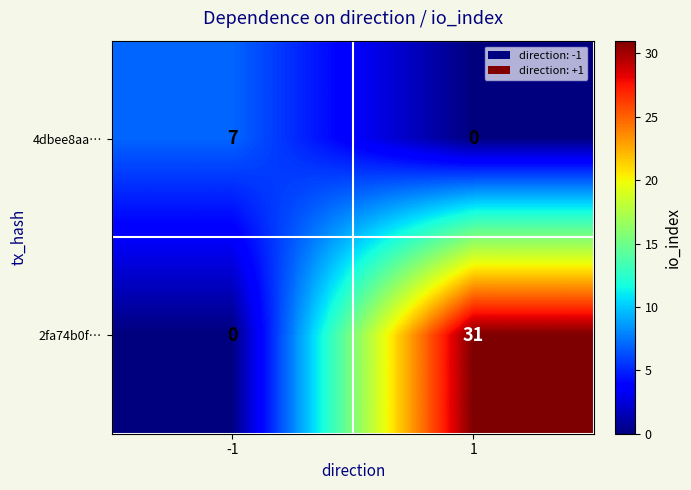

Rank the series by their average value, from lowest to highest.

4dbee8aa…, 2fa74b0f…